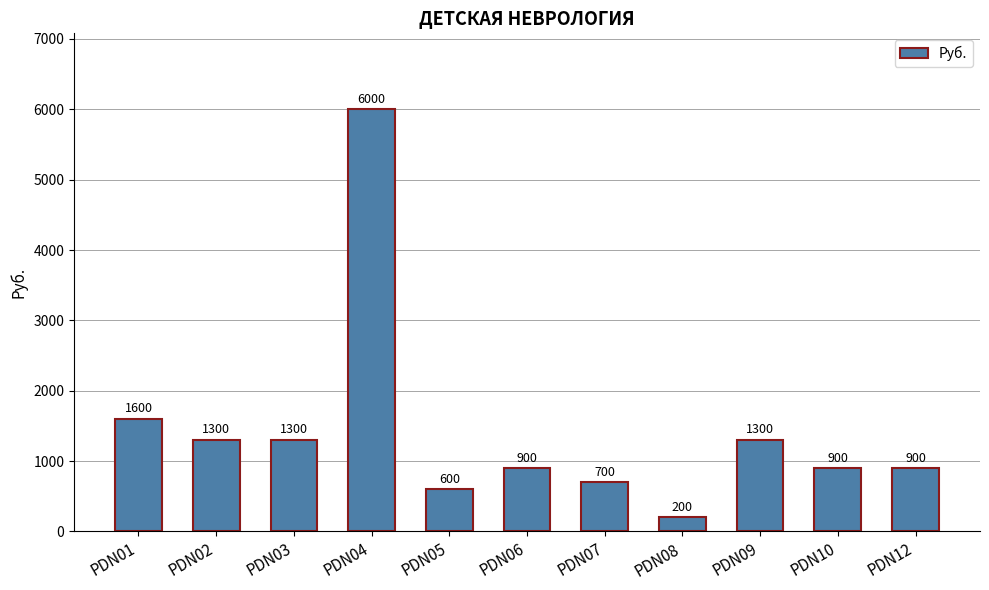

Are the bars horizontal?

No